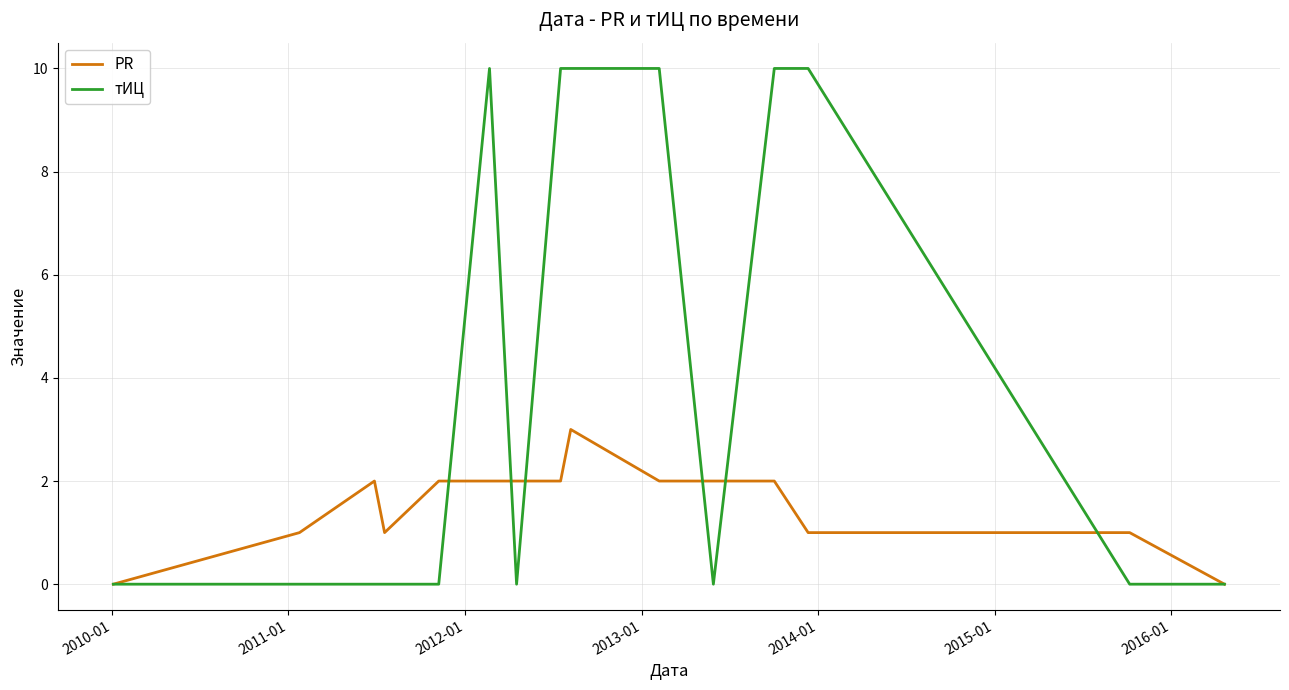

List the series in order of their peak value, lowest first.

PR, тИЦ